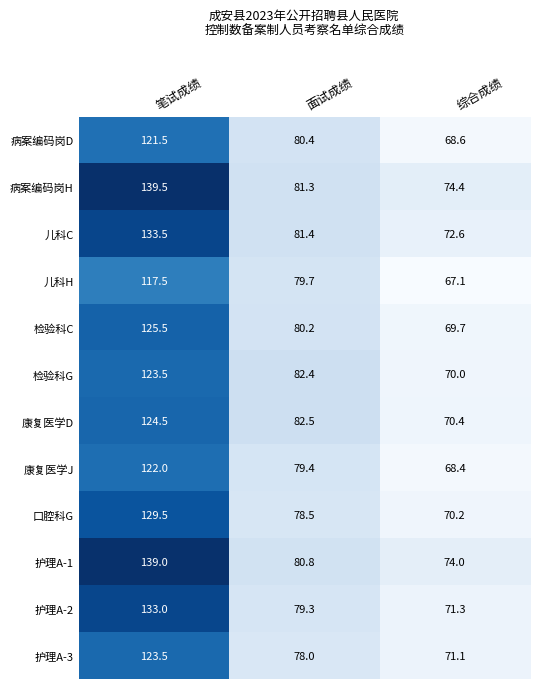

What is the maximum value shown in the chart?

139.5